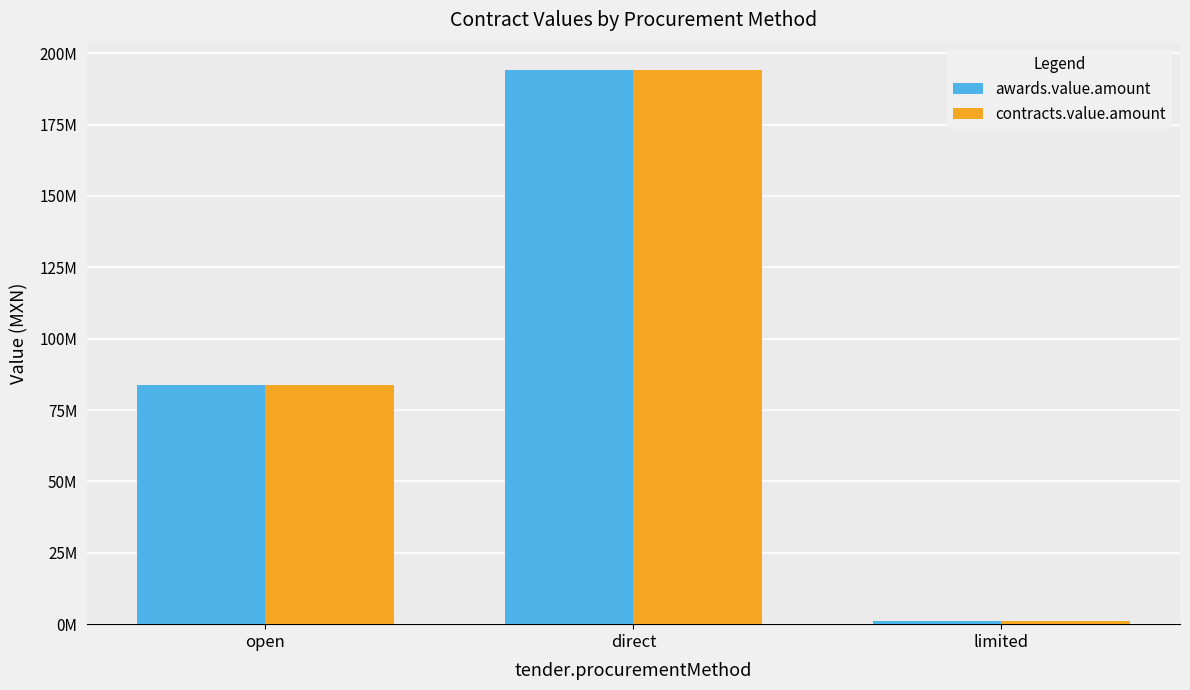

What is the label of the 1st bar from the left?

open